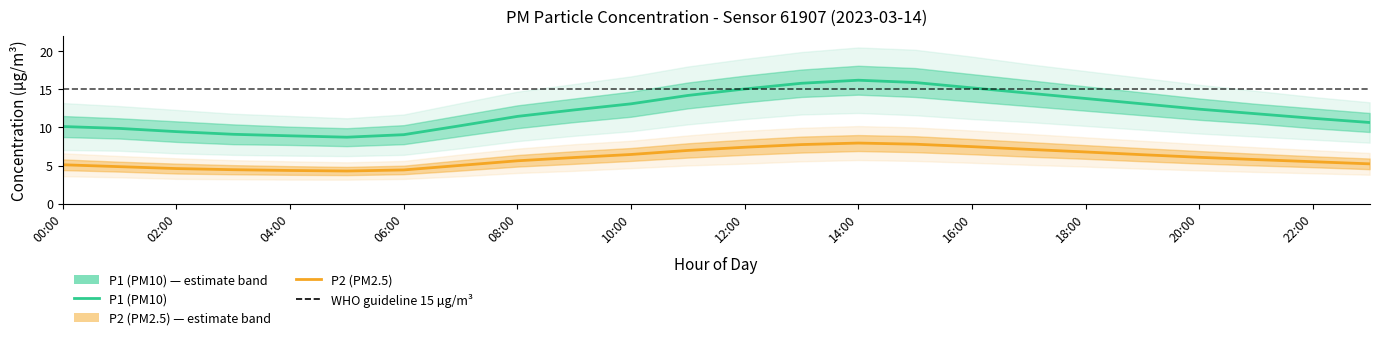

List the series in order of their peak value, highest first.

P1 (PM10), P2 (PM2.5)